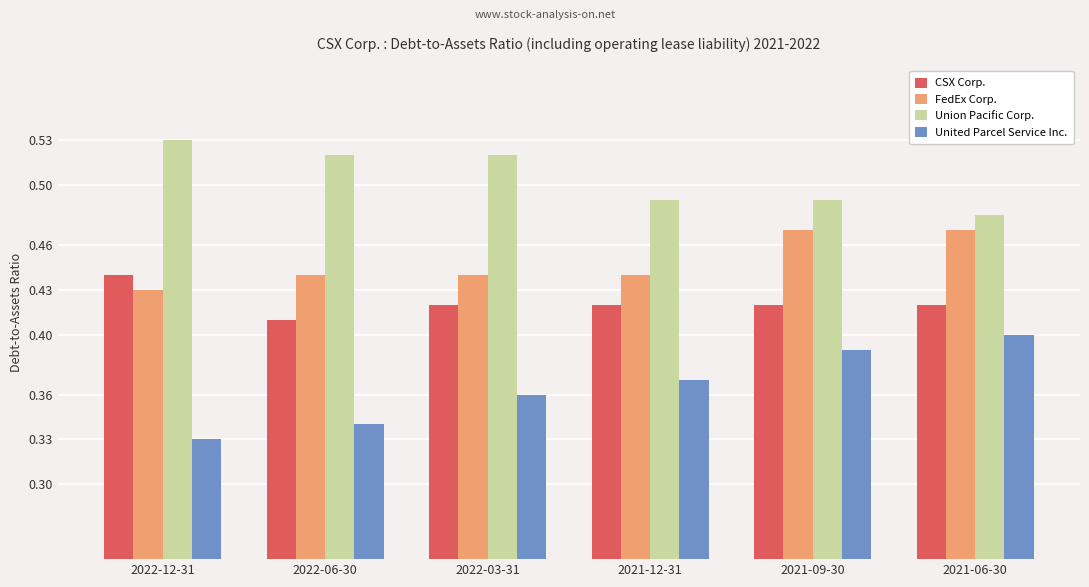

Rank the series at 2022-03-31 from highest to lowest value.

Union Pacific Corp., FedEx Corp., CSX Corp., United Parcel Service Inc.